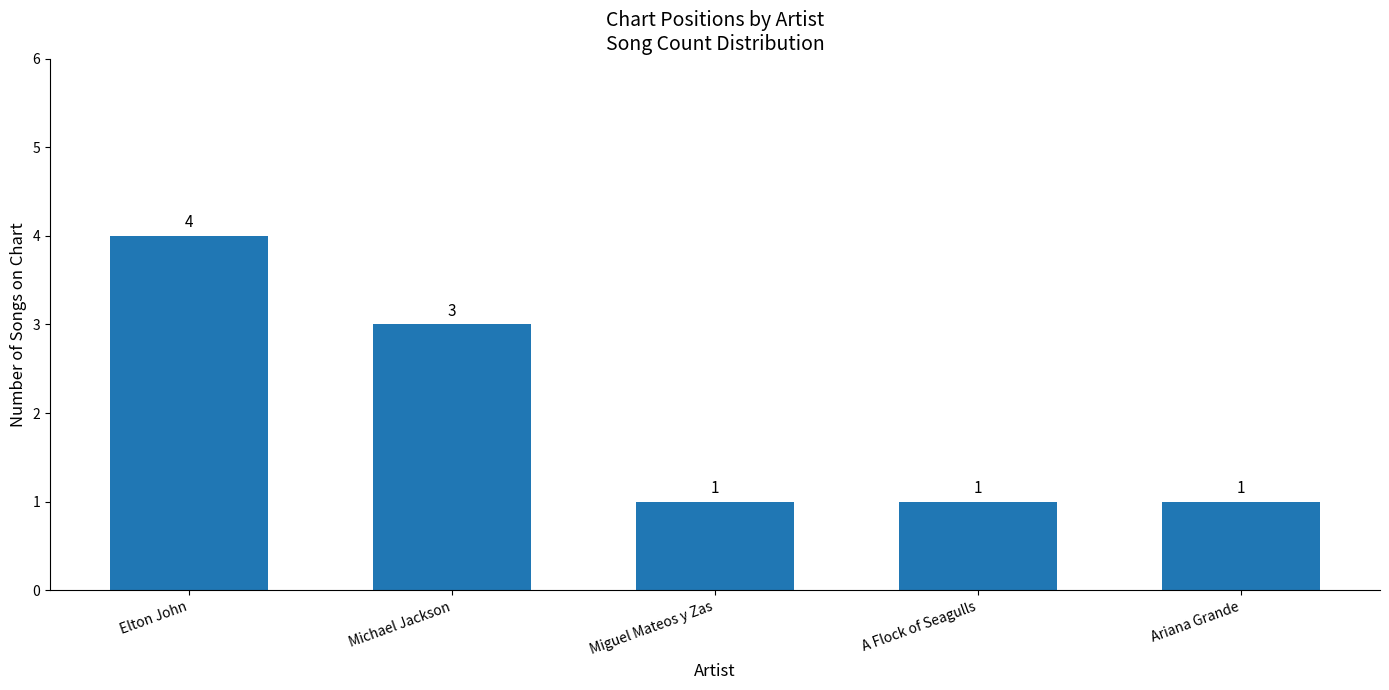

Read the value at Ariana Grande.

1